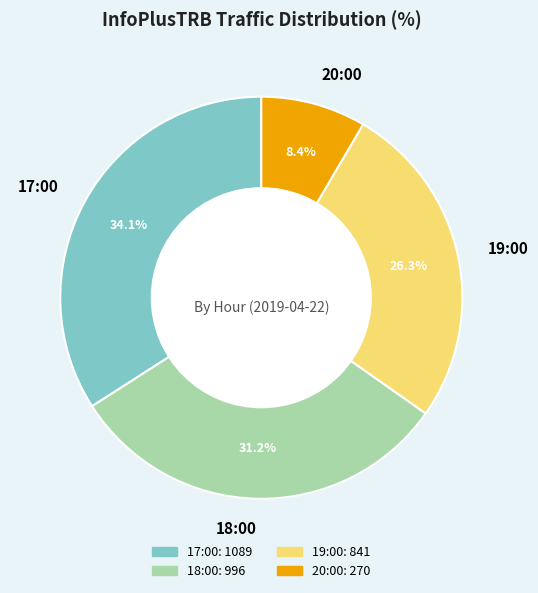

Does 20:00 represent more than half of the total?

No